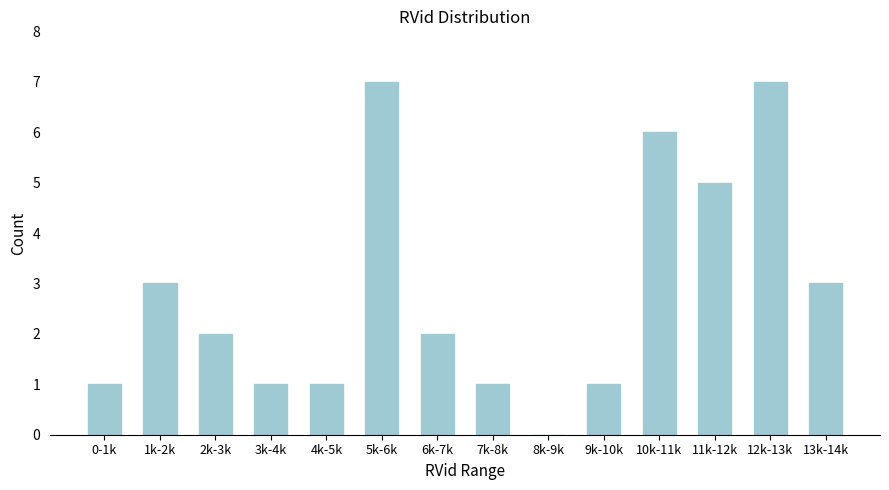

Reading left to right, extract all data points from this chart.

0-1k=1	1k-2k=3	2k-3k=2	3k-4k=1	4k-5k=1	5k-6k=7	6k-7k=2	7k-8k=1	8k-9k=0	9k-10k=1	10k-11k=6	11k-12k=5	12k-13k=7	13k-14k=3